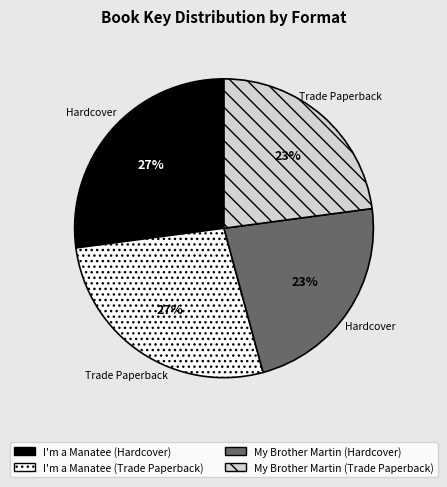

To the nearest percent, what is the average slice percentage?

25%